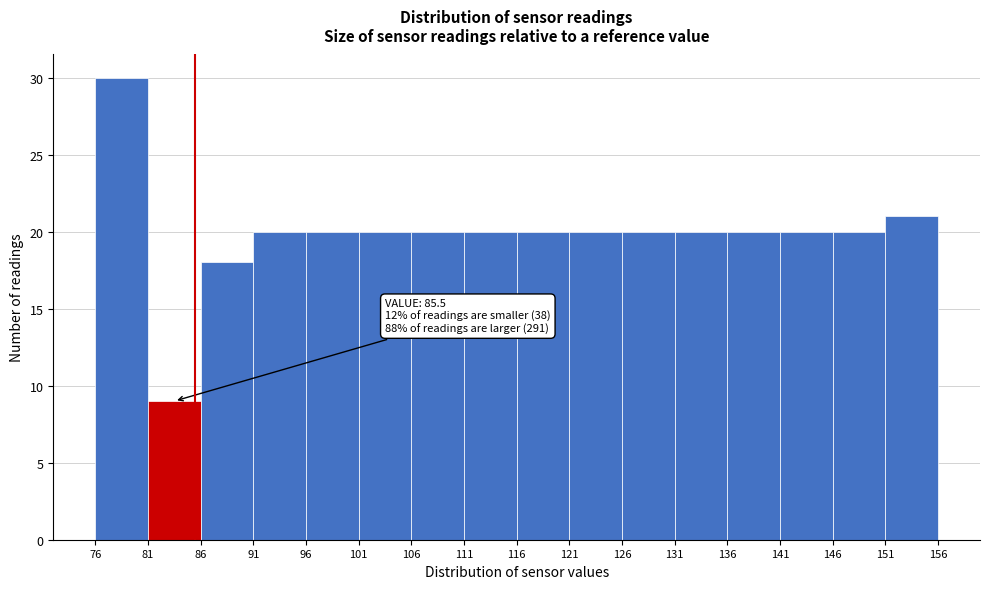

Over which range of the x-axis is the bar tallest?

76 to 81